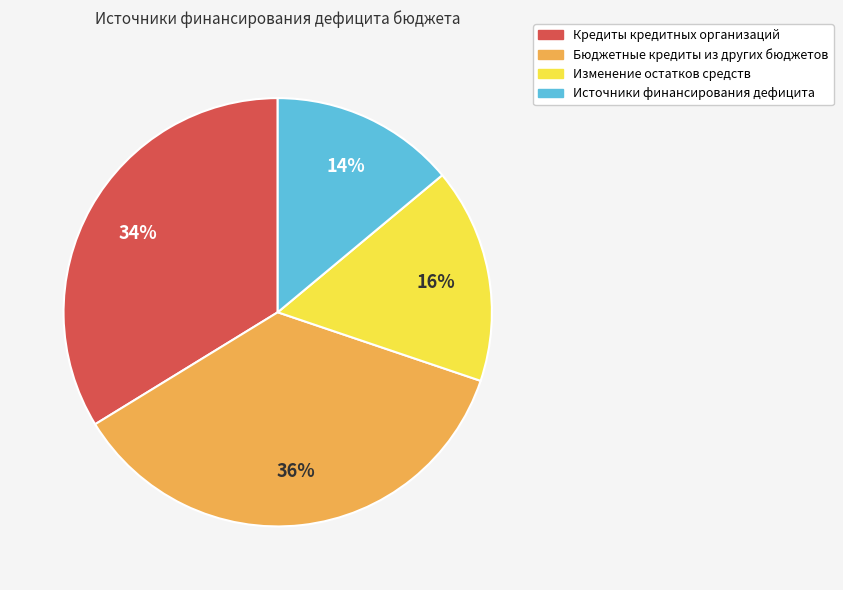

Approximately how many times larger is the value at Бюджетные кредиты из других бюджетов compared to Источники финансирования дефицита?

2.6